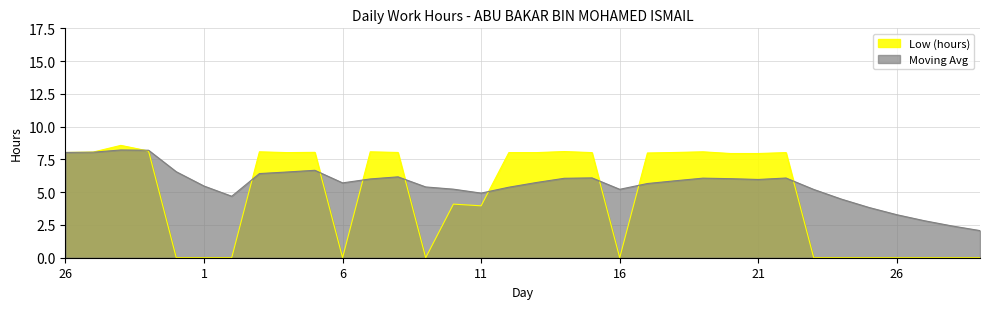

How many data points does each series have?

34